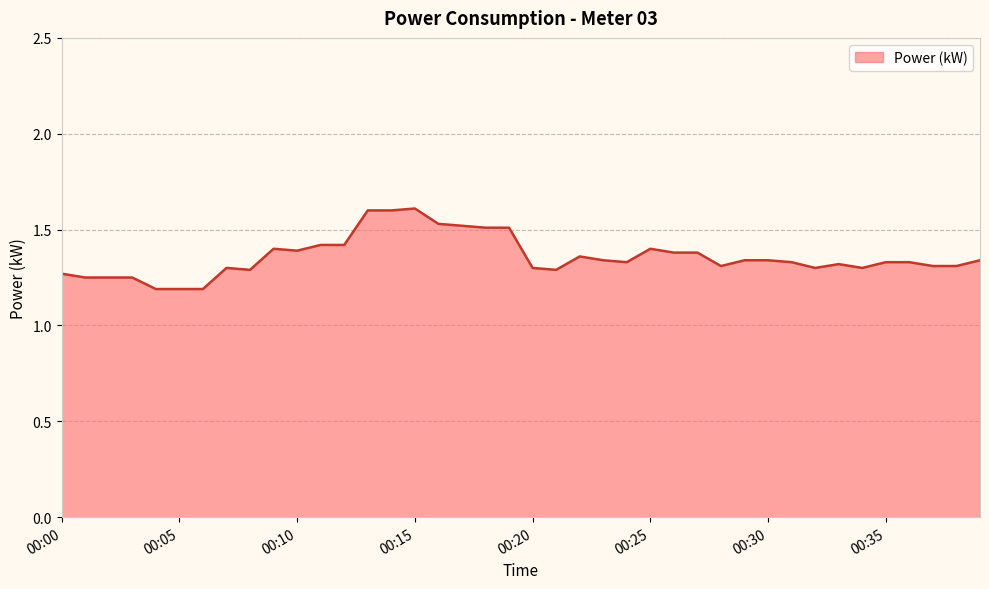

What is the difference between the maximum and minimum values?

0.4